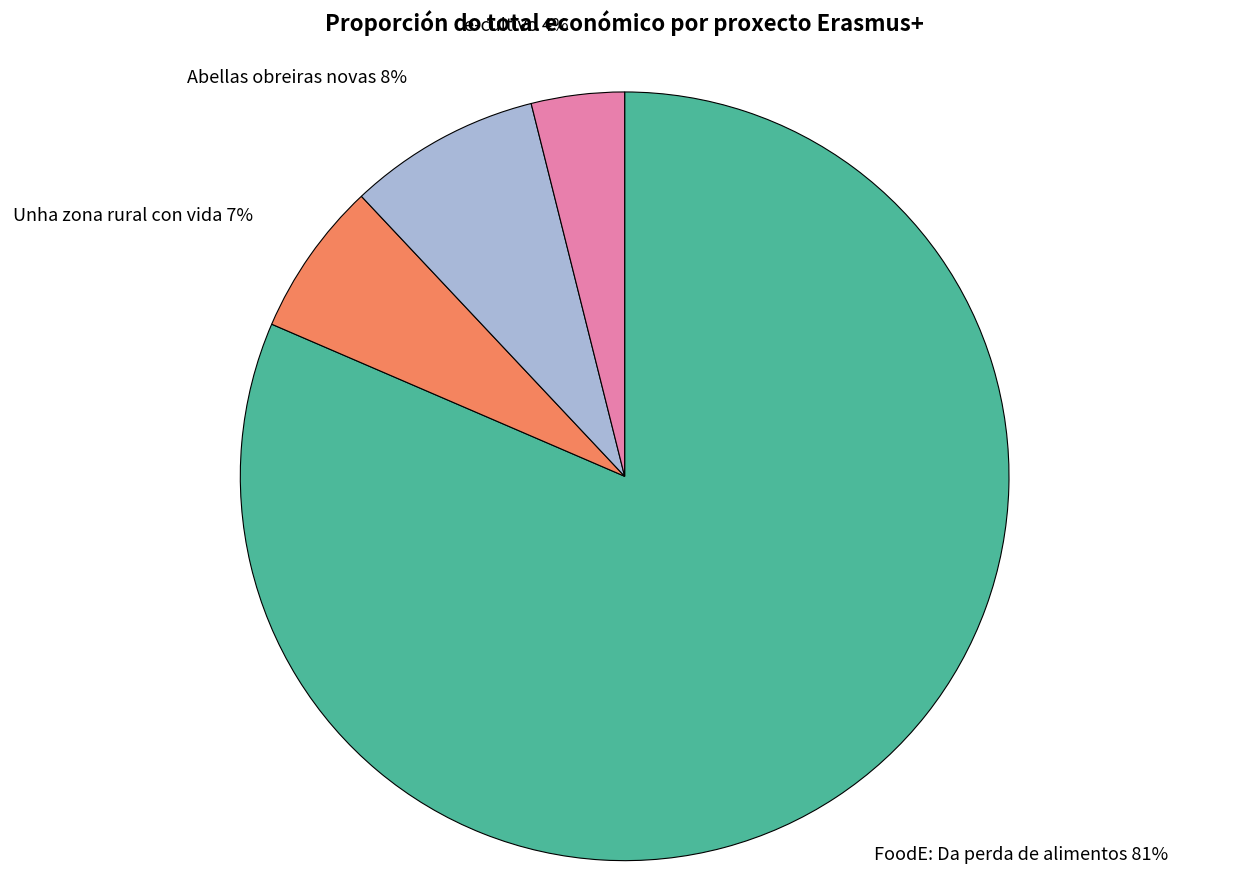

Which slice is the smallest?

e-cultivo